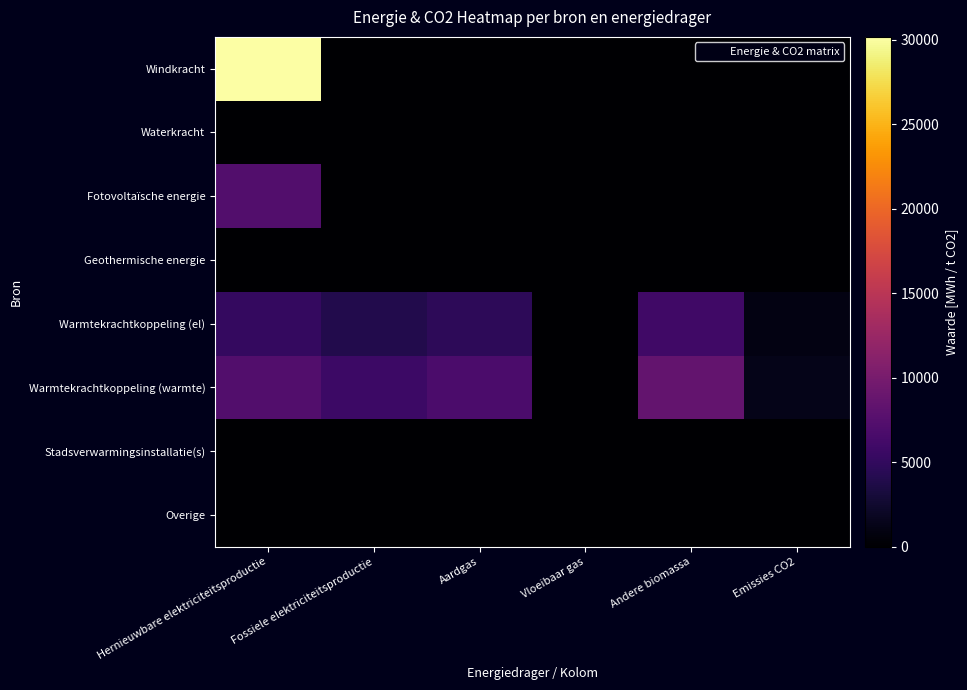

Count the number of categories in the chart.

6